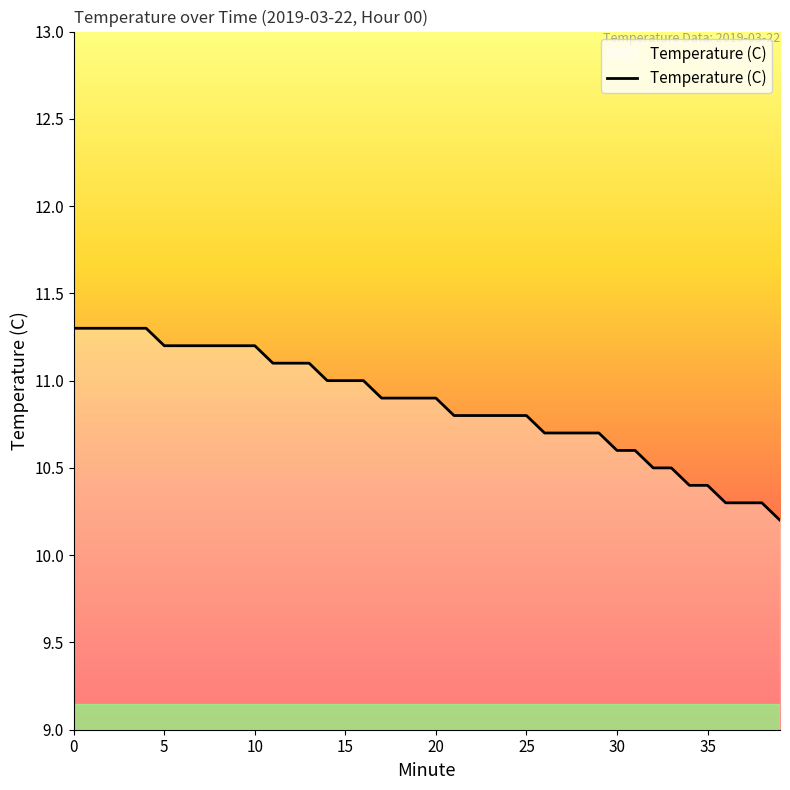

What is the difference between the maximum and minimum values?

1.1